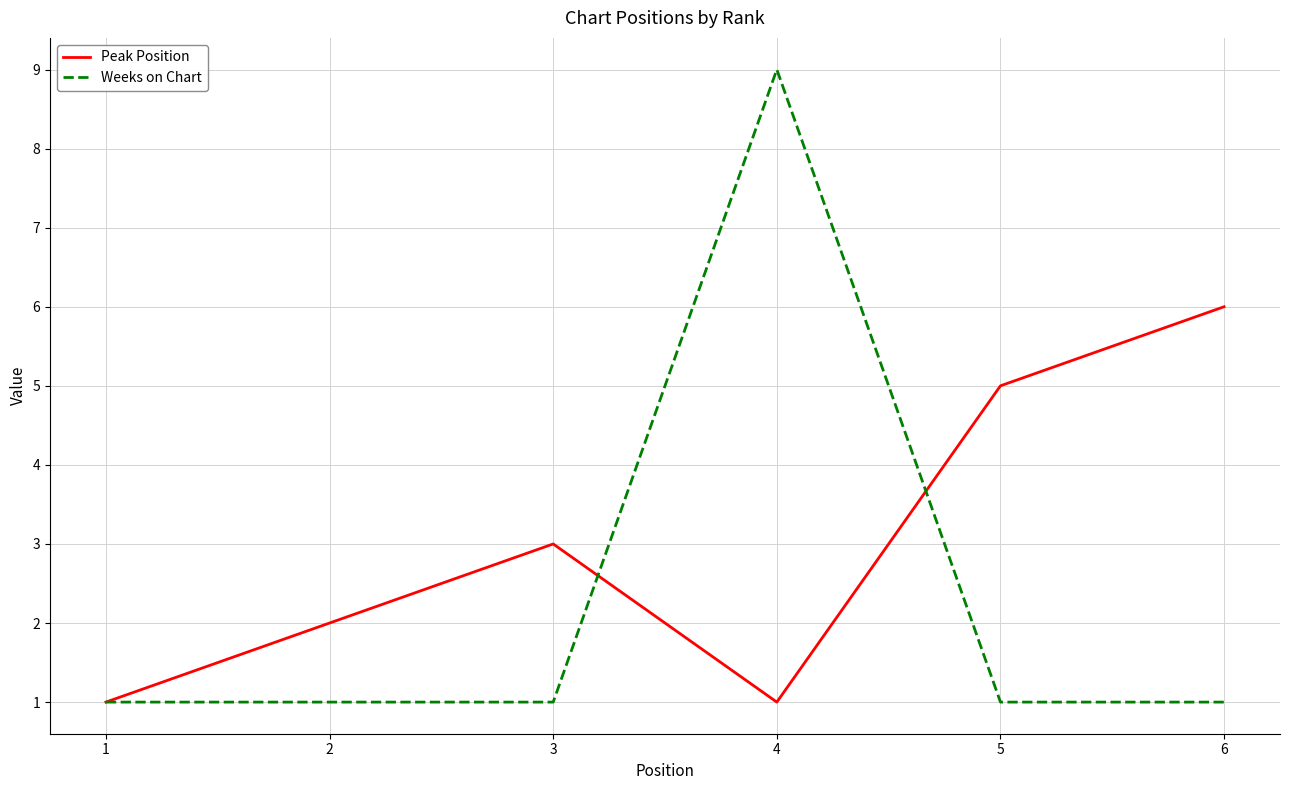

Where is the first local minimum for Peak Position?

4